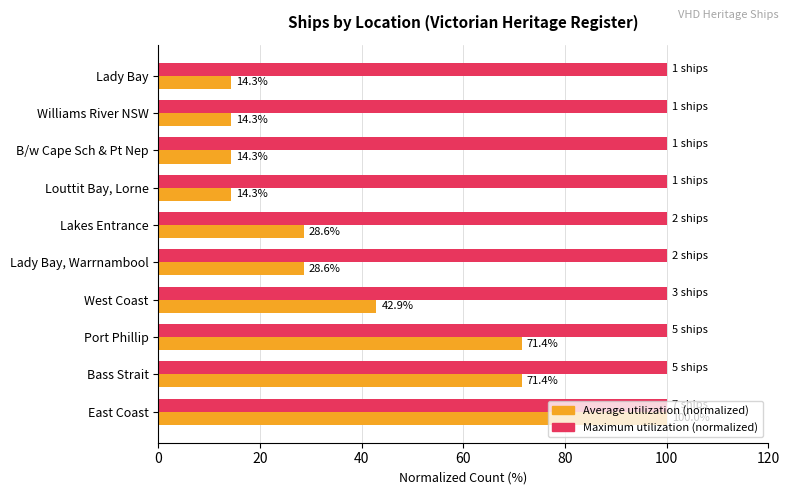

What is the difference between the highest and lowest values at Williams River NSW?

85.7